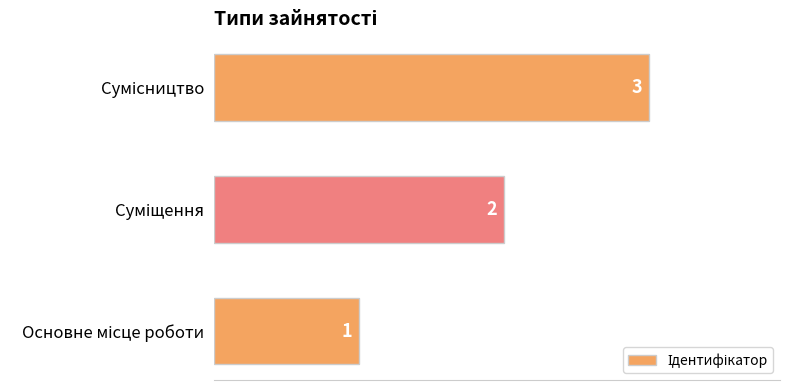

How many values are between 1 and 3?

3